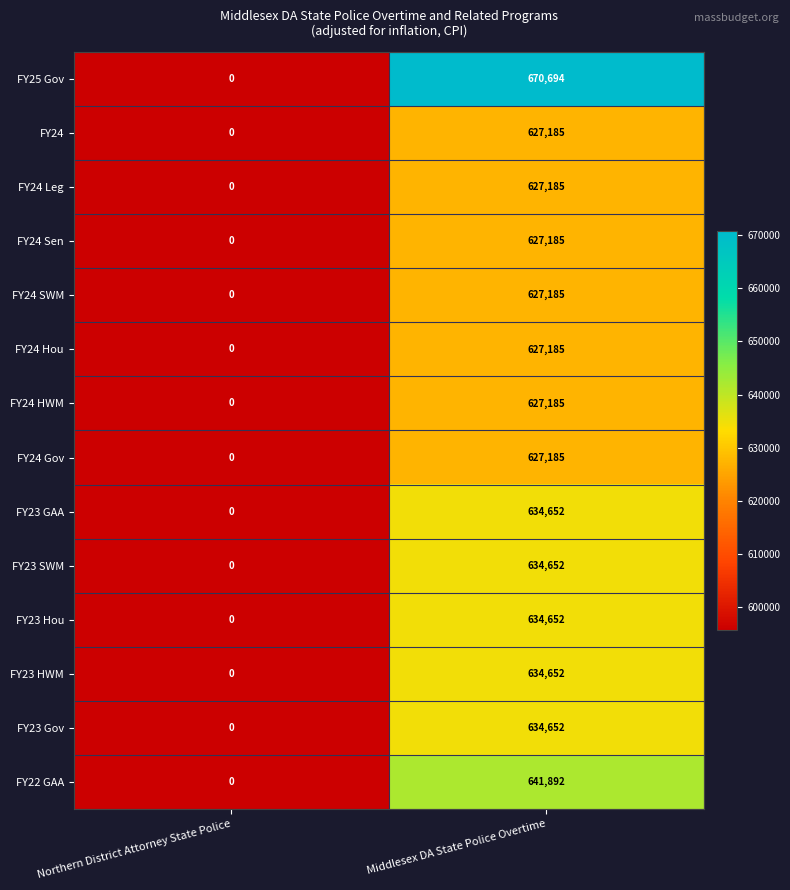

List the labels in order of FY24 Hou value, smallest first.

Northern District Attorney State Police, Middlesex DA State Police Overtime